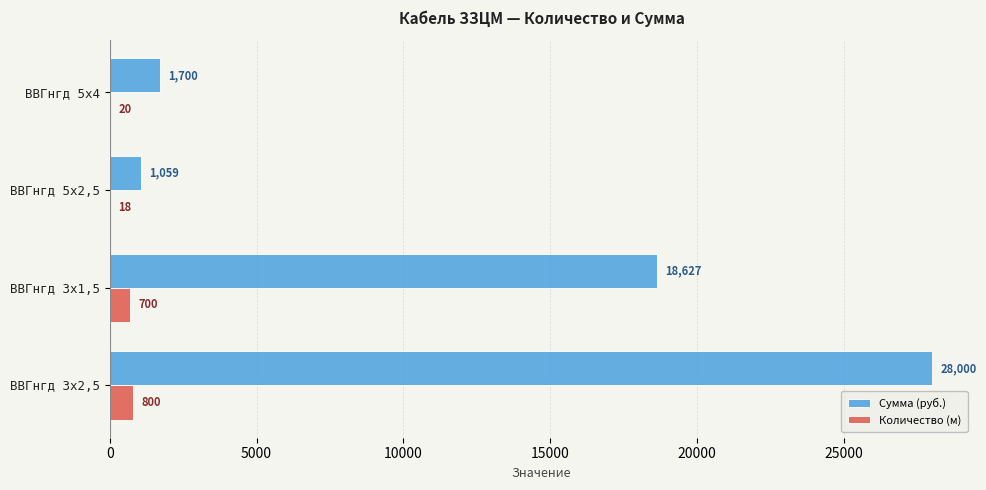

What is the greatest value displayed?

28000.0